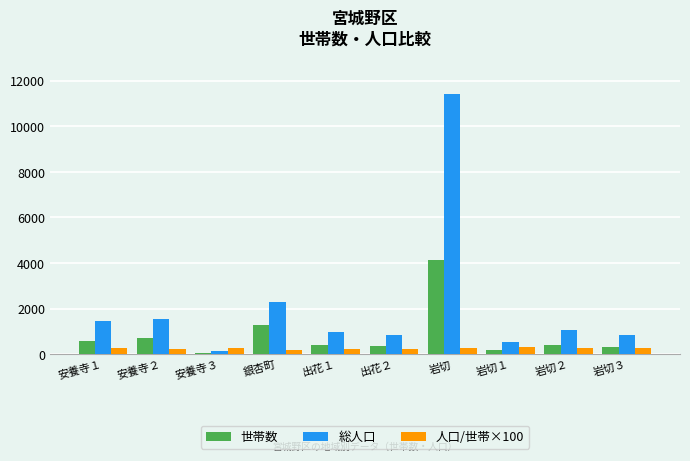

At which label is 世帯数 closest to 2098?

銀杏町